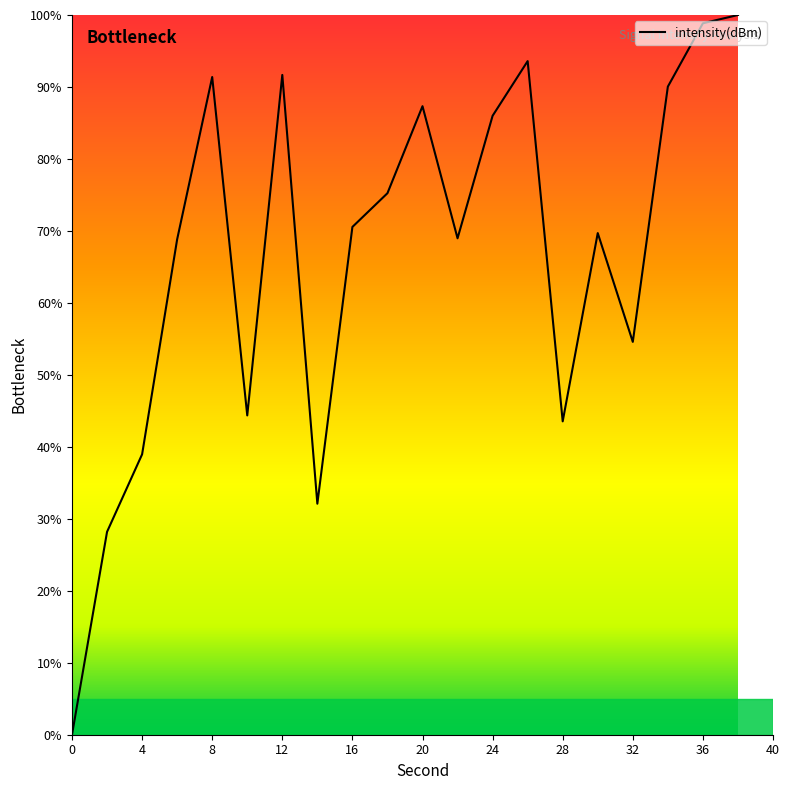

How many lines are shown in the chart?

1